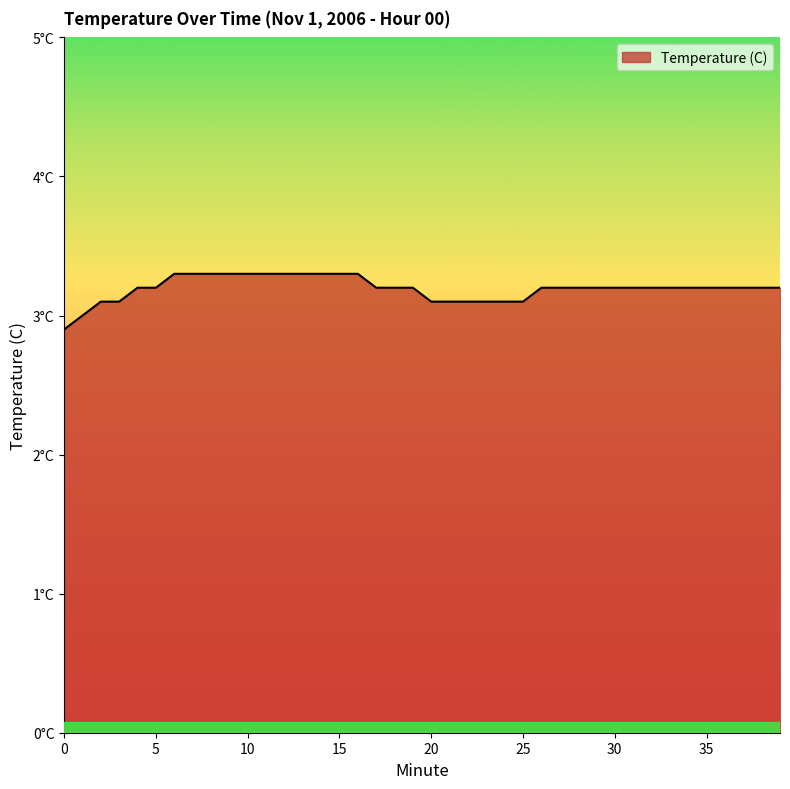

Count the values in the range 3 to 4.

39